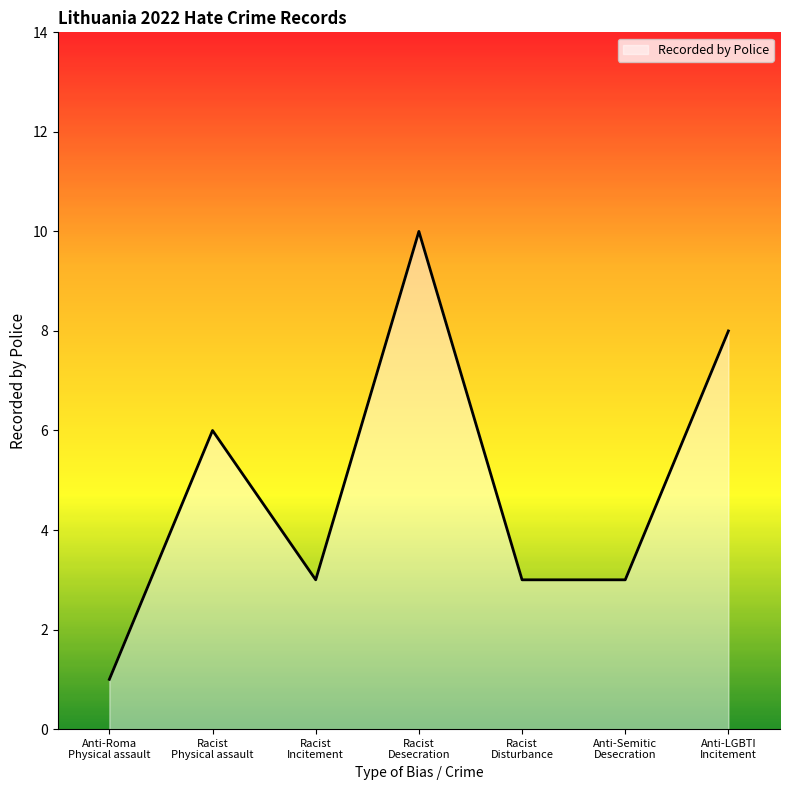

What is the average value?

5